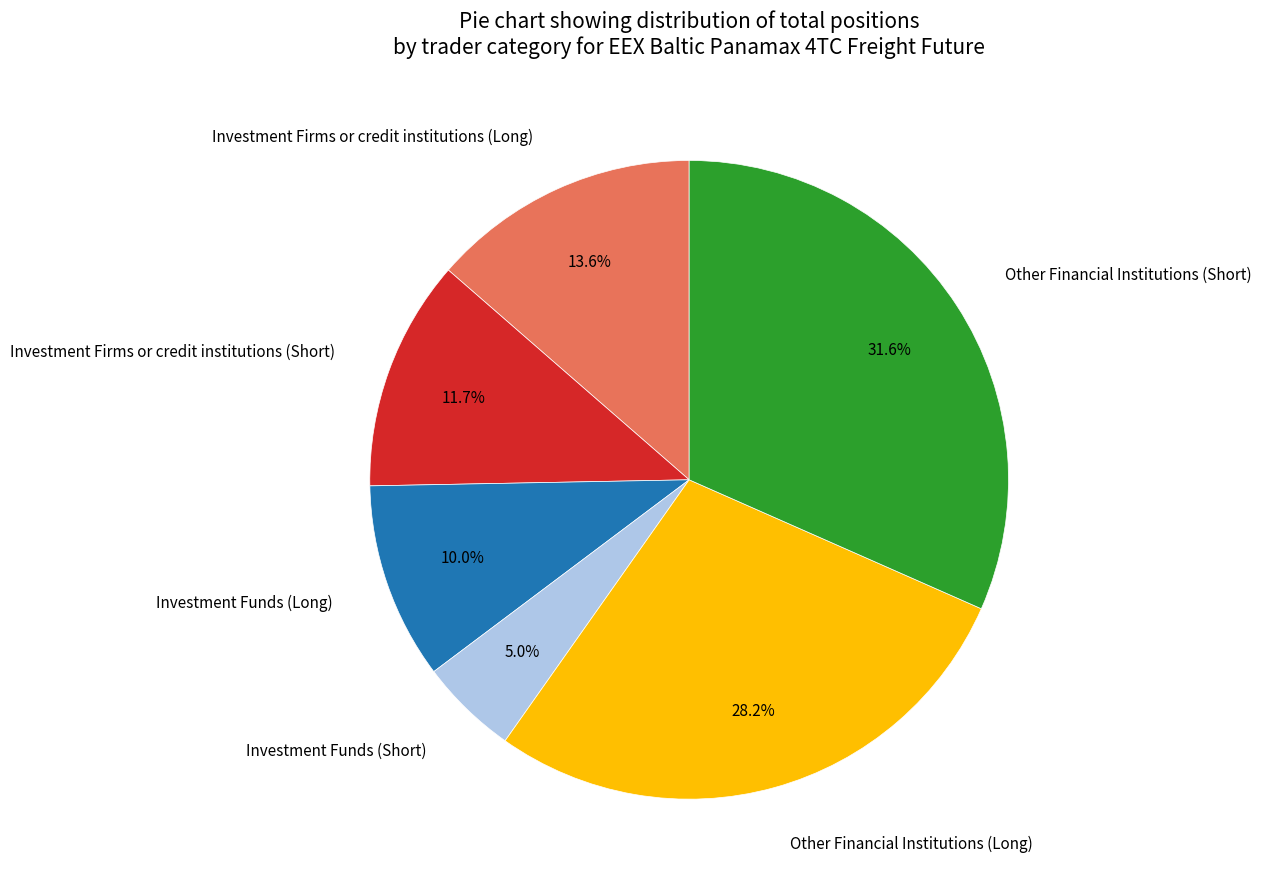

Between Other Financial Institutions (Short) and Investment Firms or credit institutions (Long), which is larger?

Other Financial Institutions (Short)